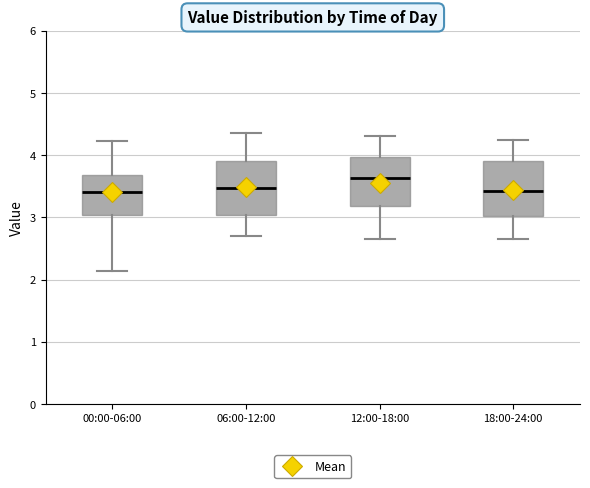

Which box's median line is the highest?

12:00-18:00